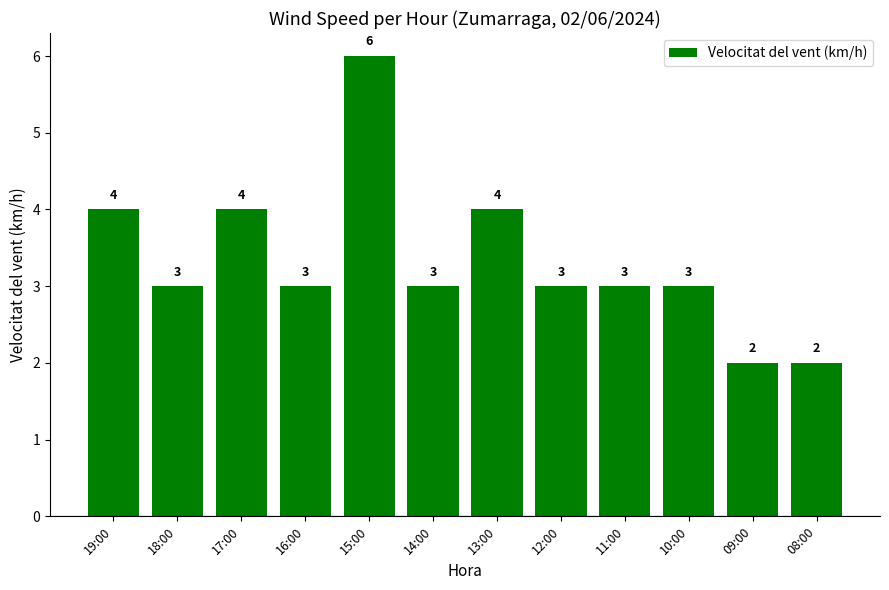

Is it true that the value at 19:00 is 2?

False